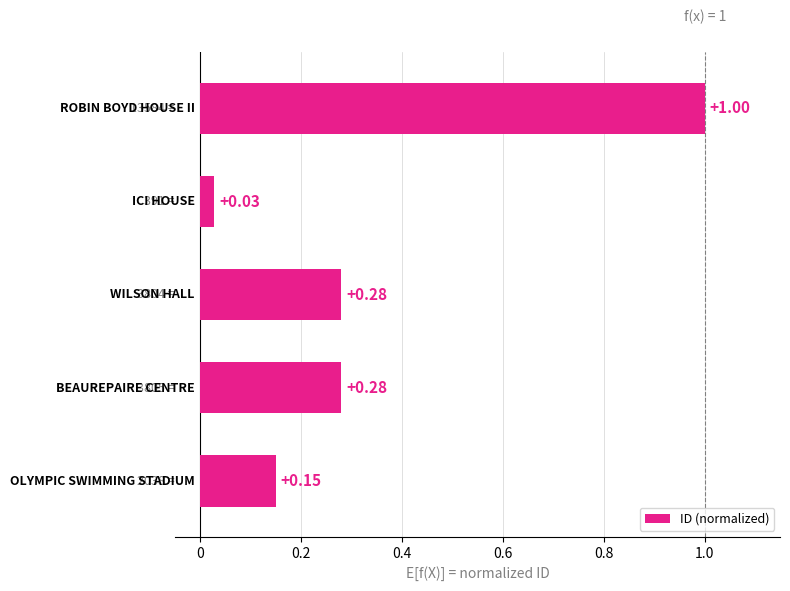

What is the sum of all values?

1.7